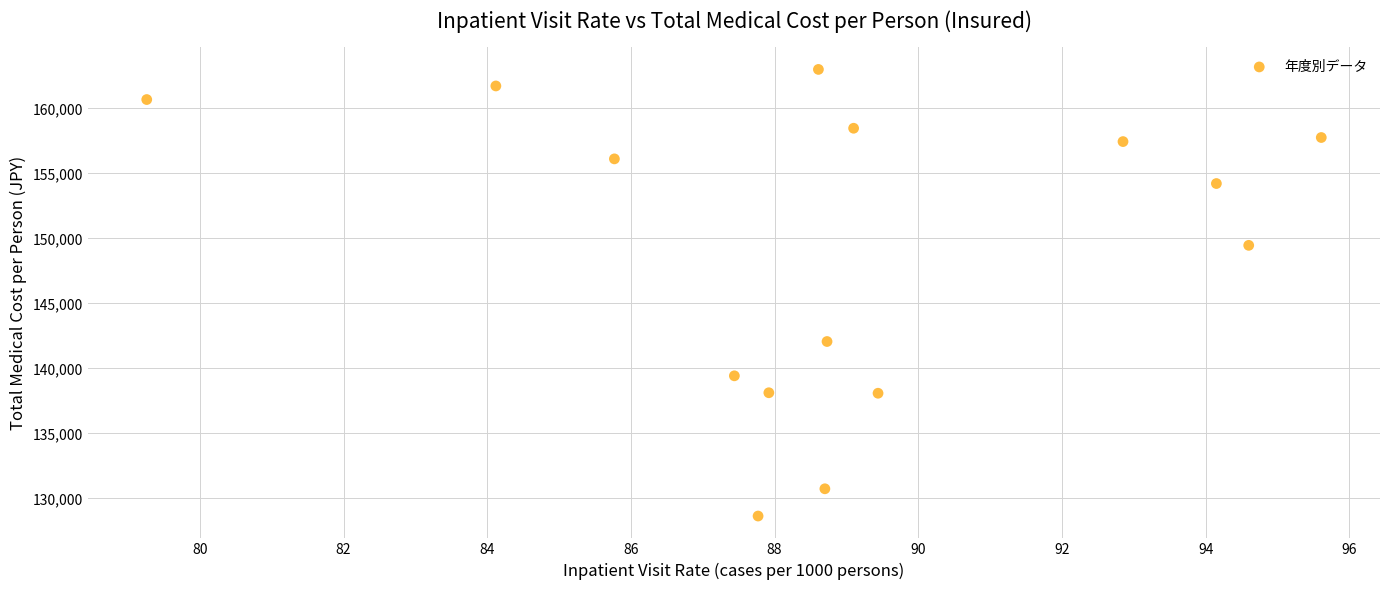

What is the range of Y values (max minus min)?

34353